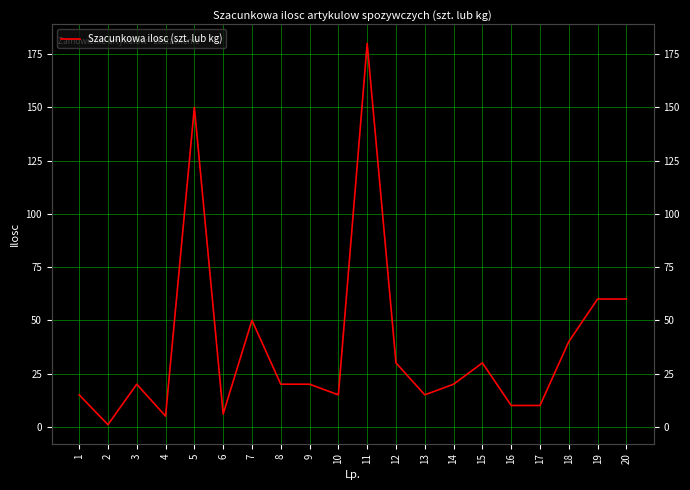

Is this an area chart (filled region under the line)?

No